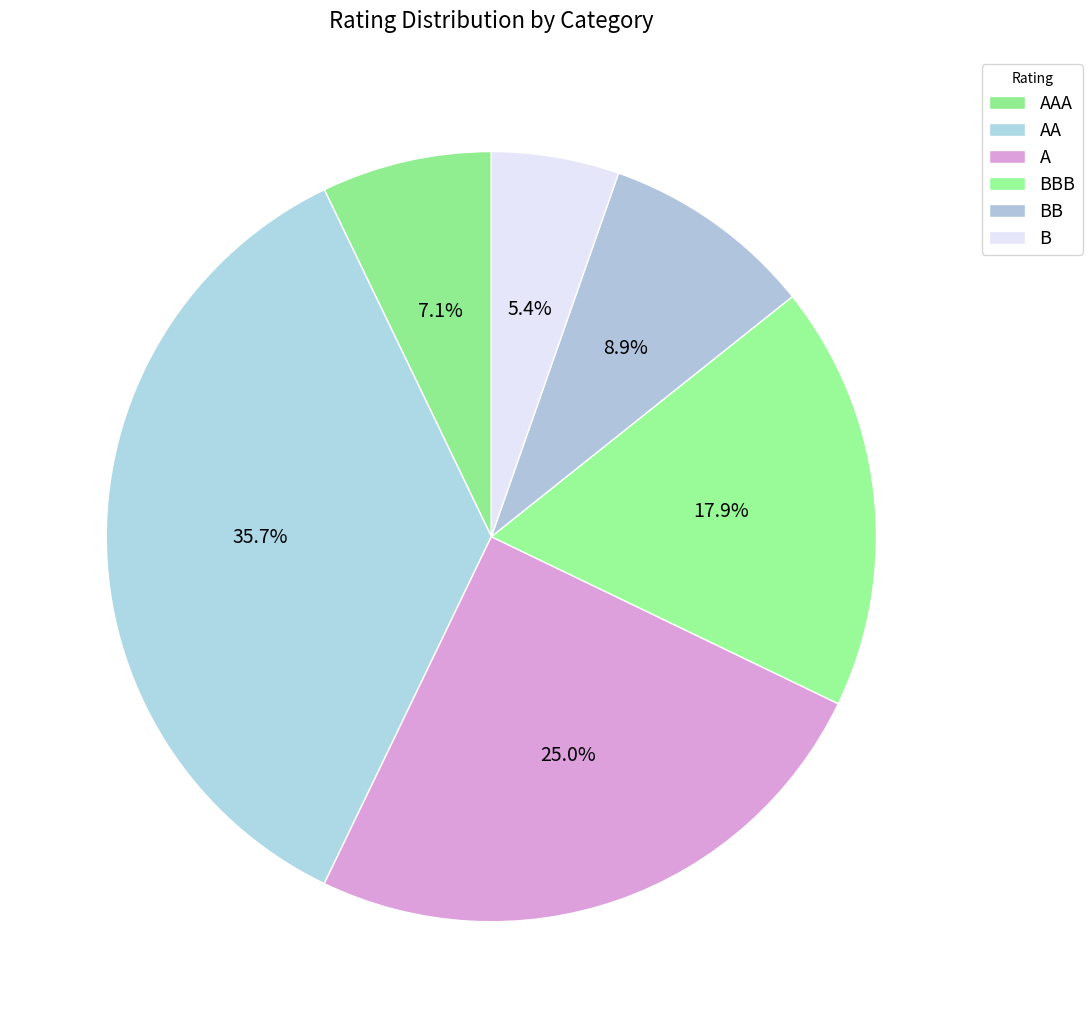

Which has a higher value, B or BBB?

BBB